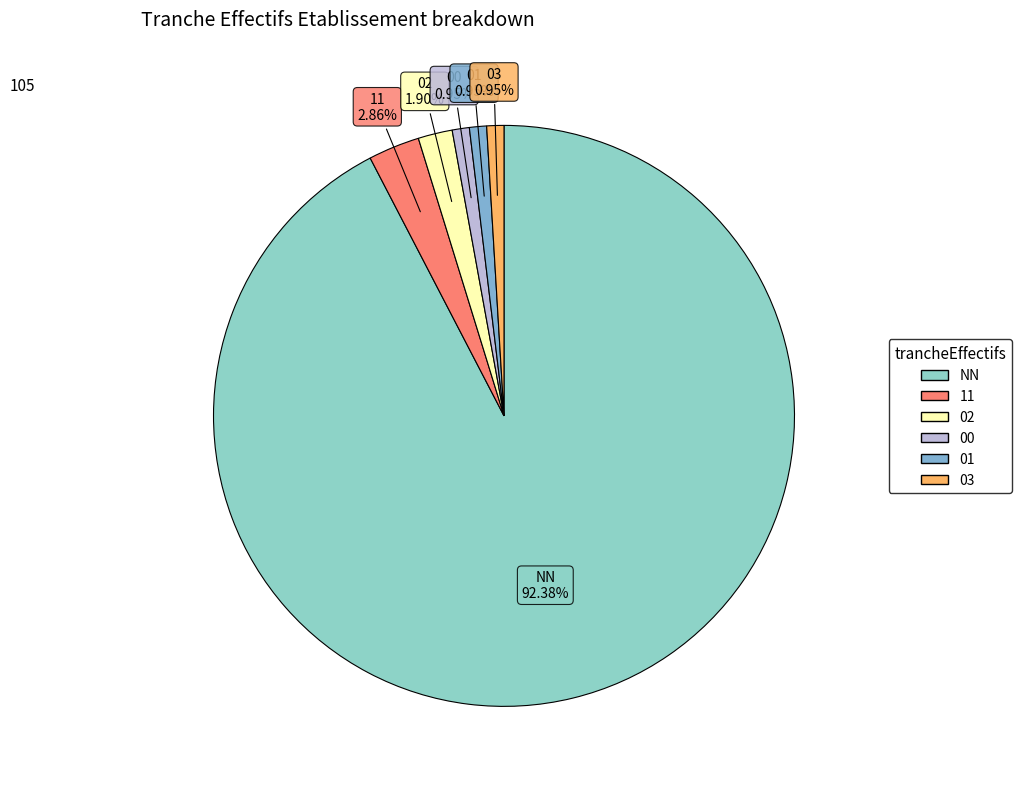

To the nearest percent, what is the combined percentage of NN and 11?

95%